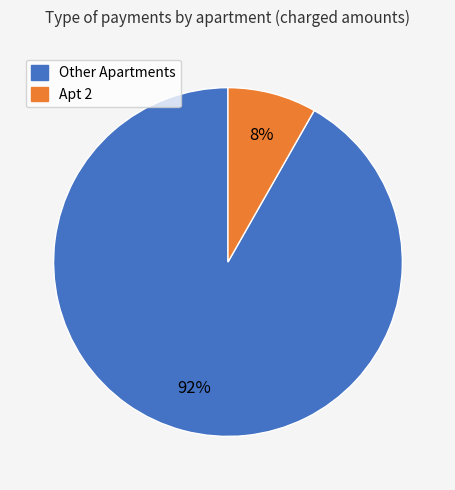

To the nearest percent, what is the difference between the largest and smallest slice percentages?

84%